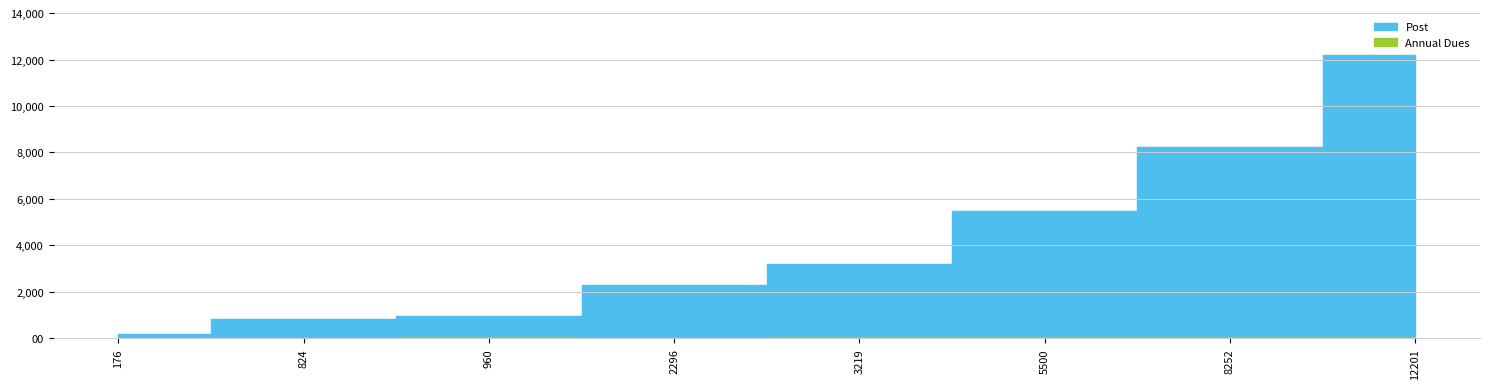

What is the total value across all series at 176?

211.0